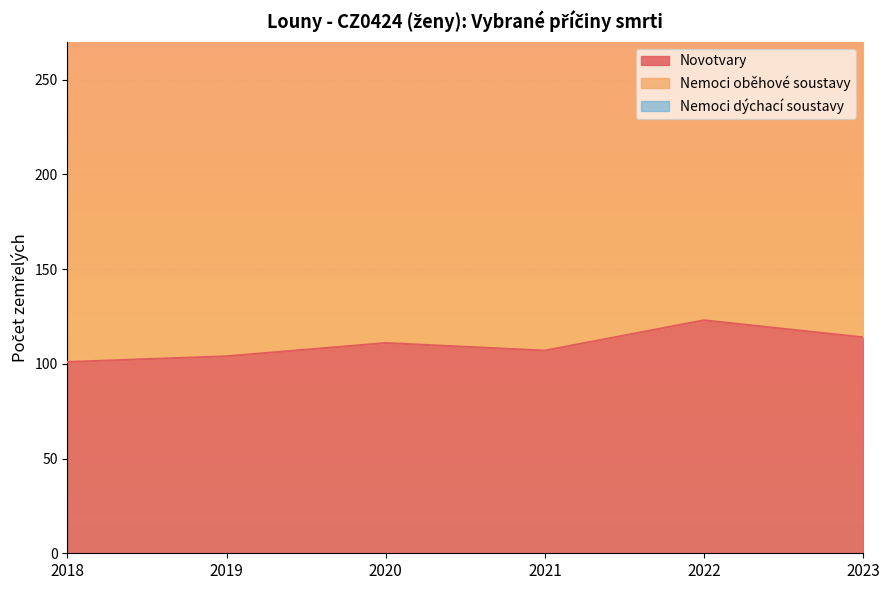

The value of Nemoci oběhové soustavy at 2020 is 87. True or false?

False